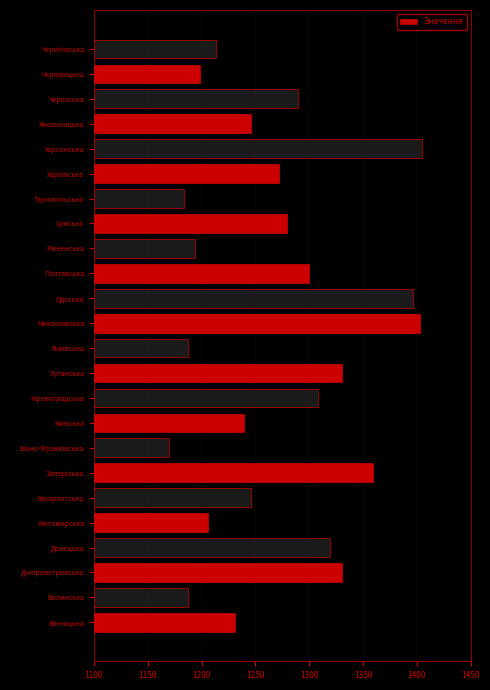

What is the smallest value displayed?

1170